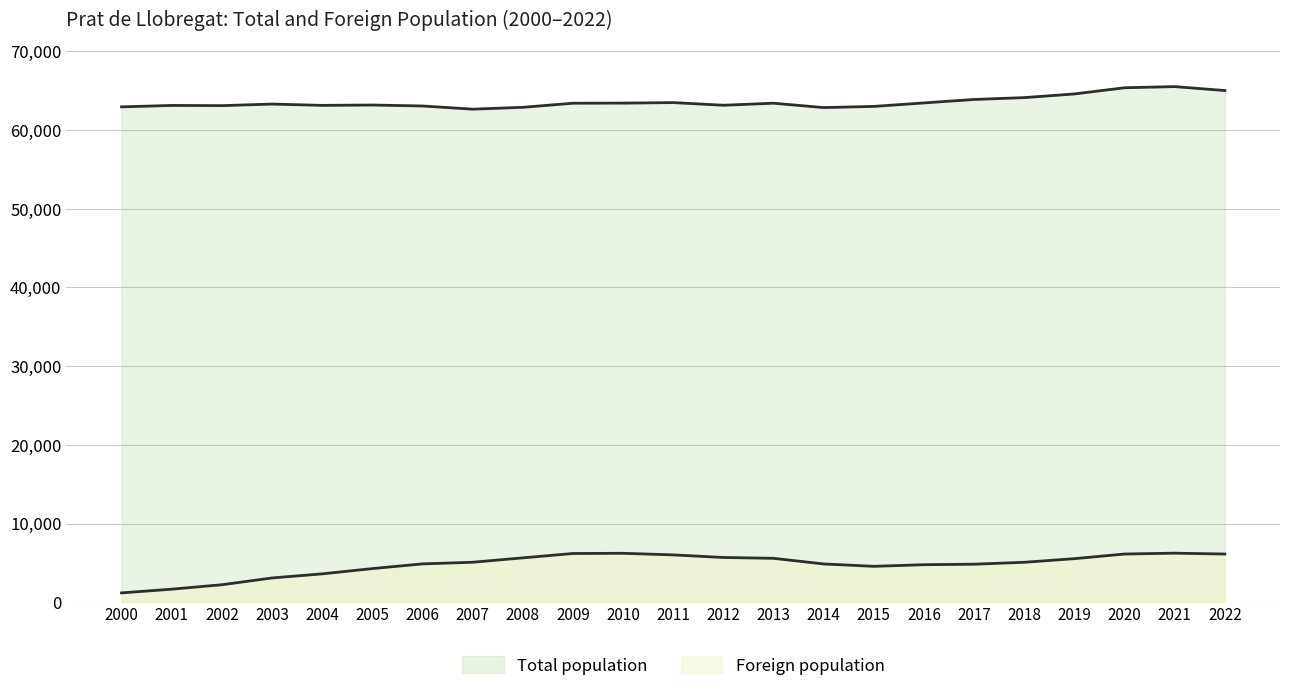

At which category does Foreign population reach its first local valley?

2015